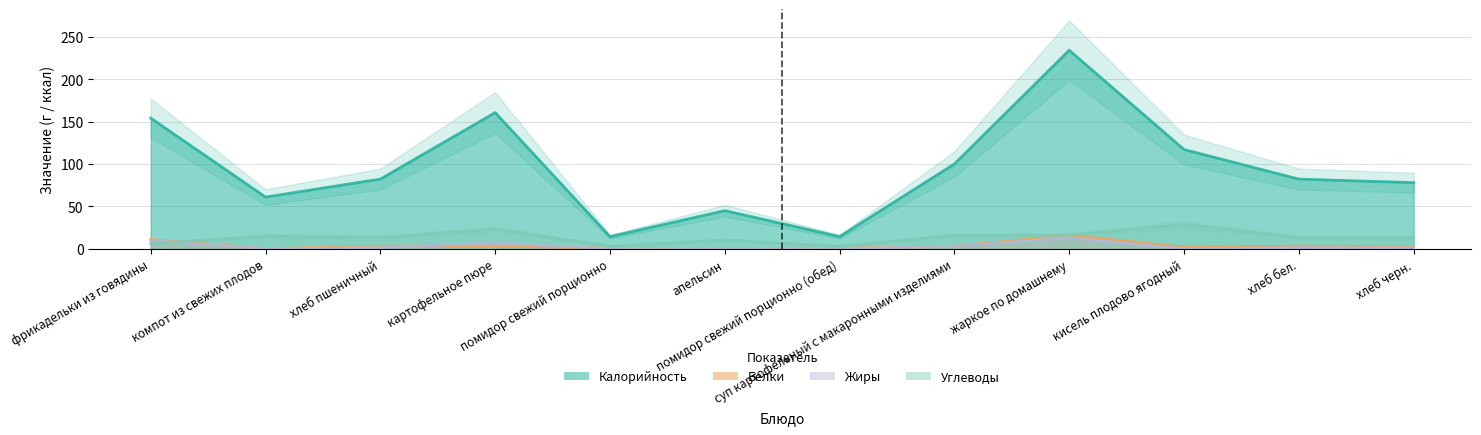

Reading left to right, extract all data points from this chart.

Калорийность: 154.0	61.0	82.2	160.5	14.4	45.0	14.4	100.0	234.0	117.0	82.2	78.0
Белки: 11.0	0.2	3.2	3.2	0.7	0.4	0.7	3.0	16.0	2.0	3.2	2.6
Жиры: 10.0	0.0	1.4	7.0	0.1	0.4	0.1	3.0	13.0	0.0	1.4	1.0
Углеводы: 6.0	15.0	13.3	23.3	3.0	10.4	3.0	16.0	16.0	29.0	13.1	13.0